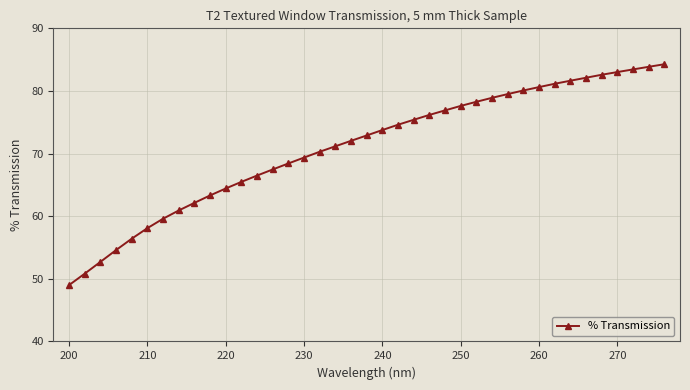

What is the sum of all values?

2769.5